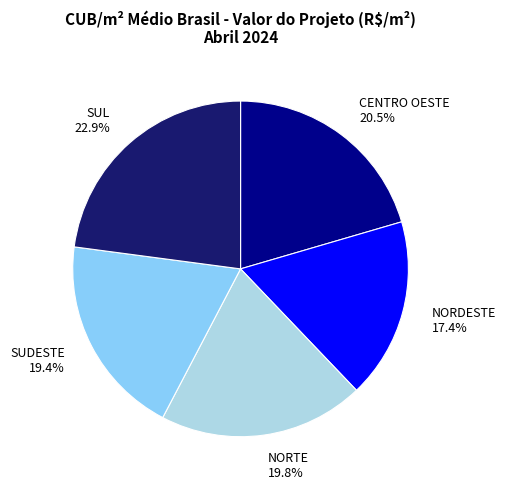

Between NORDESTE 17.4% and NORTE 19.8%, which is larger?

NORTE 19.8%